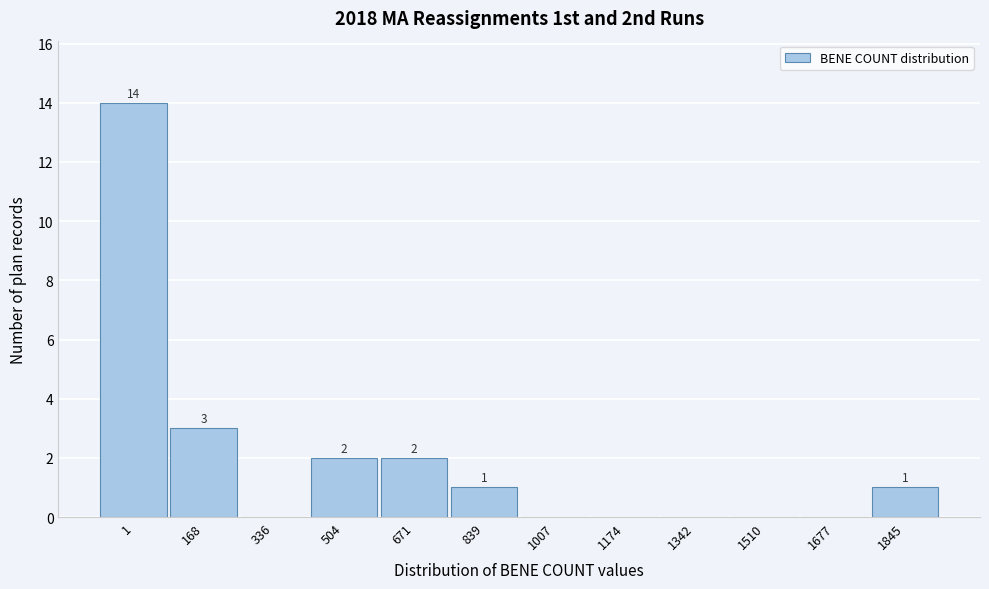

Reading left to right, transcribe all the data shown in this chart.

1=14	168=3	336=0	504=2	671=2	839=1	1007=0	1174=0	1342=0	1510=0	1677=0	1845=1